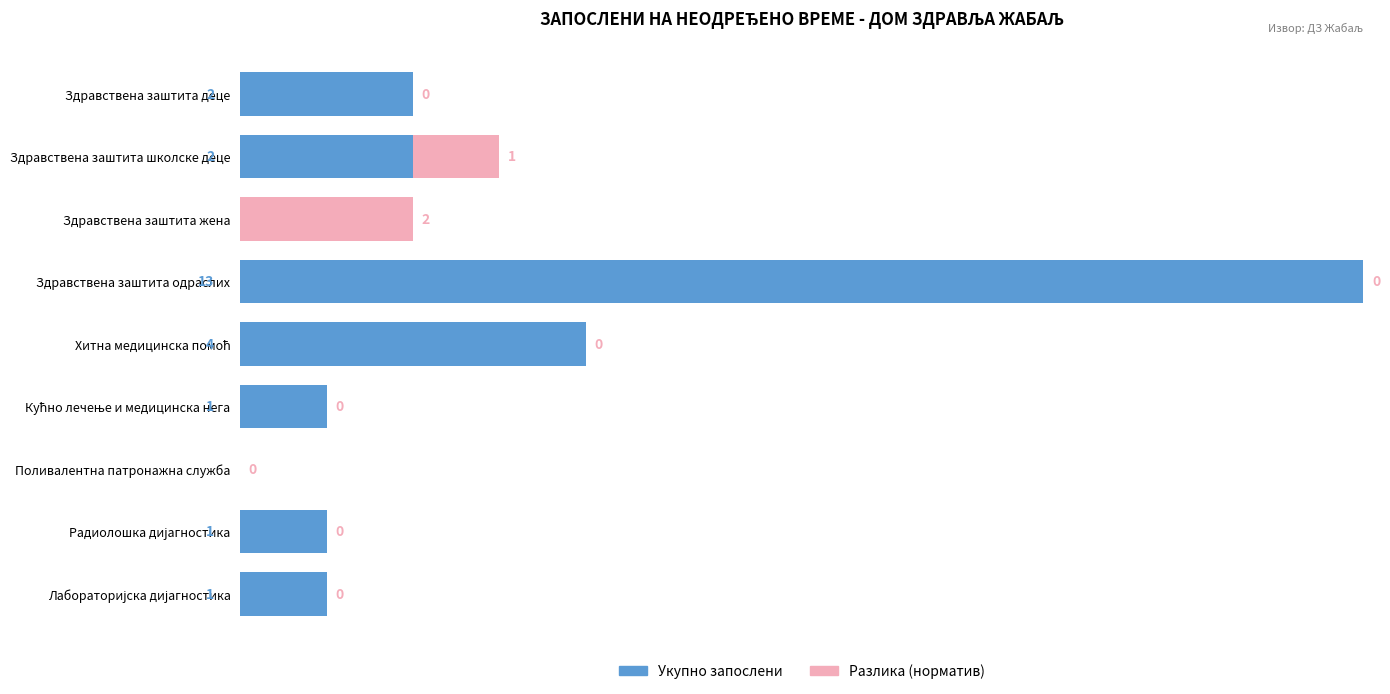

How many values in Разлика (норматив) are above zero?

2